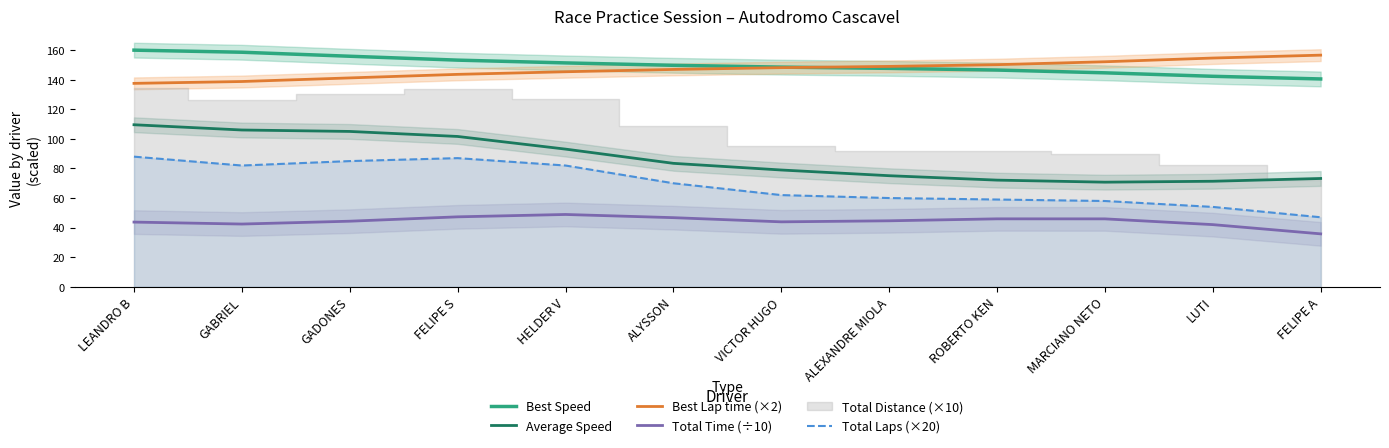

At which label does Total Laps (×20) reach its peak?

LEANDRO B